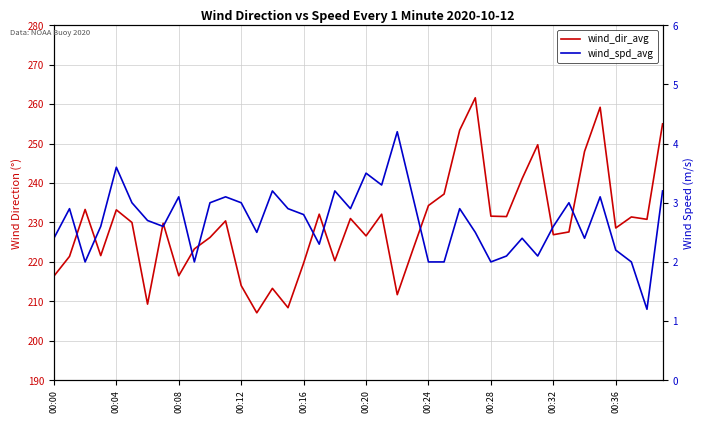

Where is wind_dir_avg nearest to the value 234?

00:24